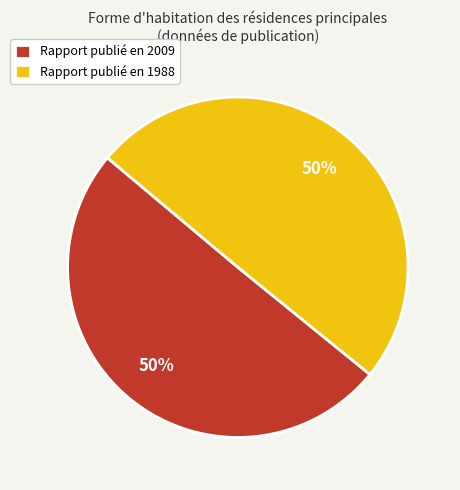

What is the ratio of the value at Rapport publié en 1988 to the value at Rapport publié en 2009?

1.0